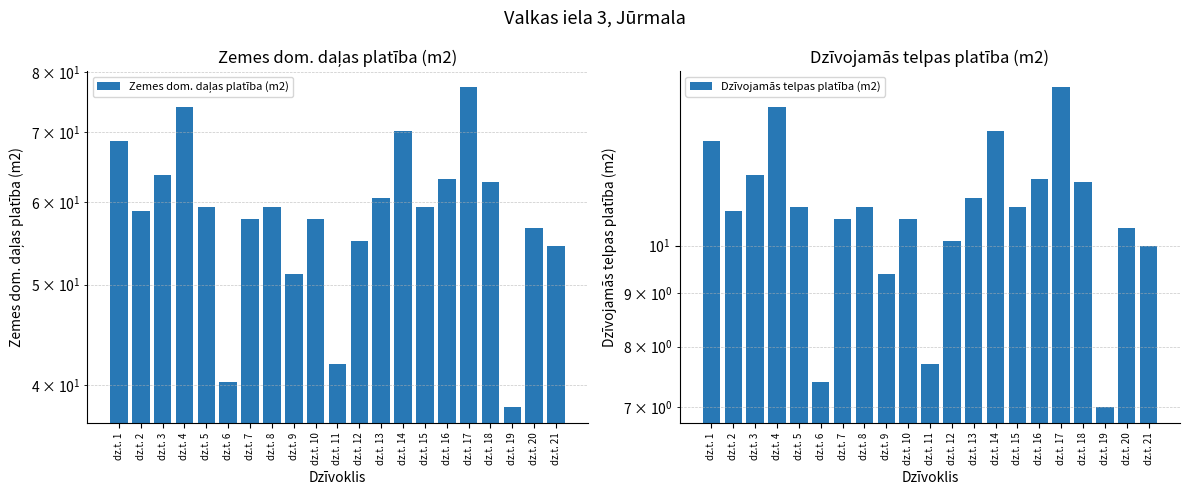

List the series in order of their peak value, highest first.

Zemes dom. daļas platība (m2), Dzīvojamās telpas platība (m2)